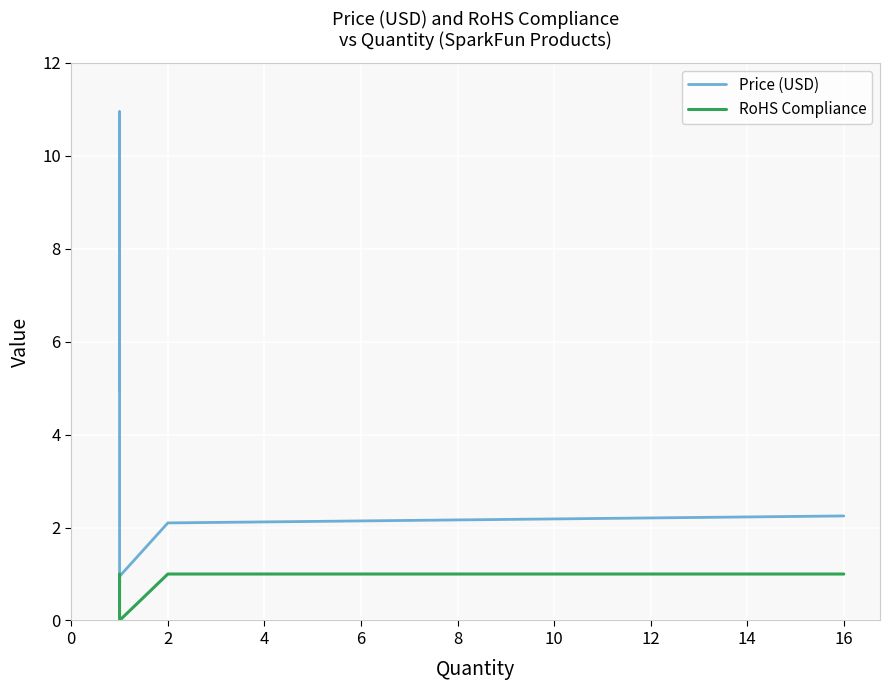

True or false: Price (USD) and RoHS Compliance cross at least once.

False